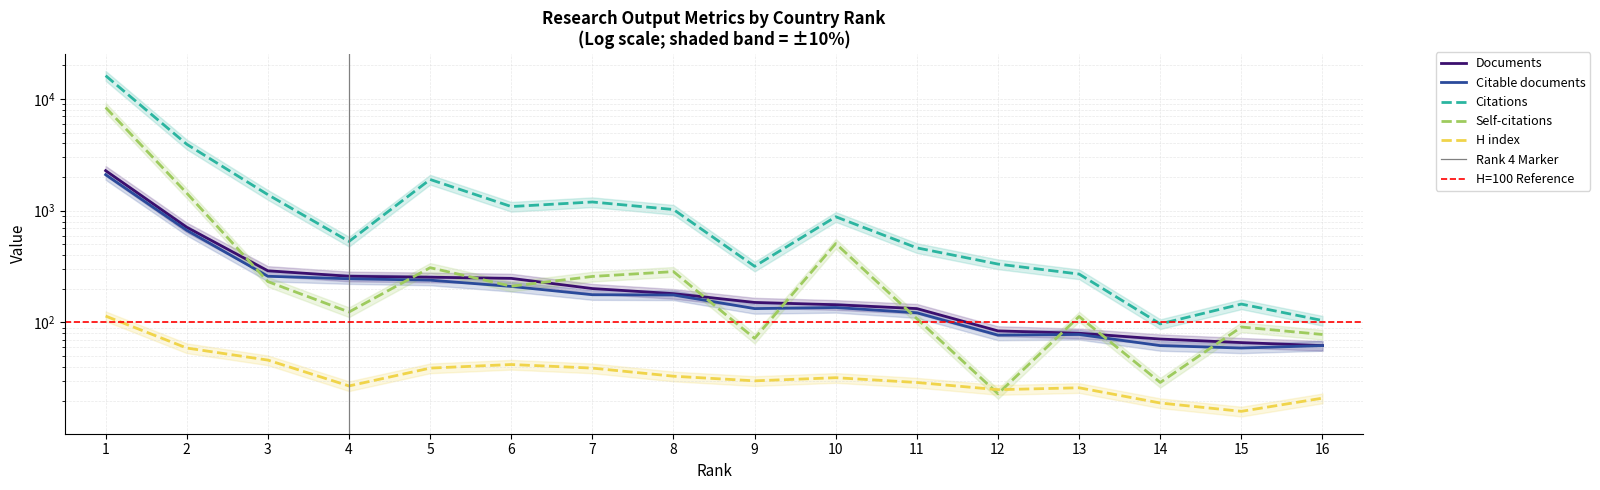

What is the lowest value of the Self-citations series?

23